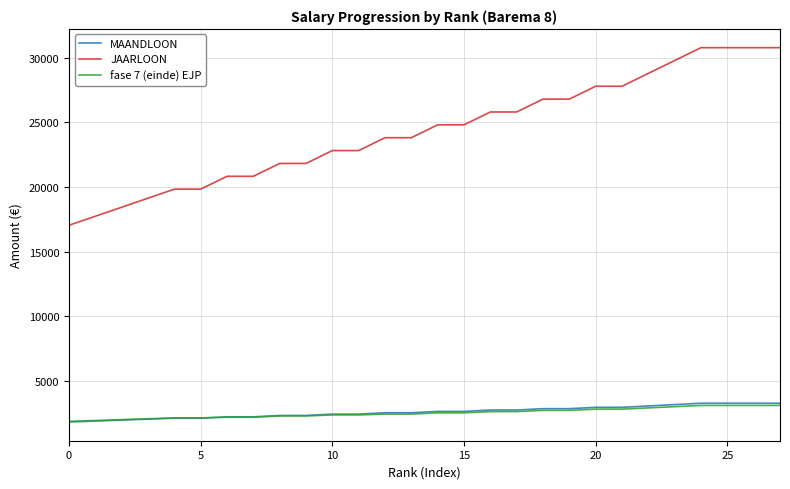

What is the average value of the JAARLOON series?

24387.2